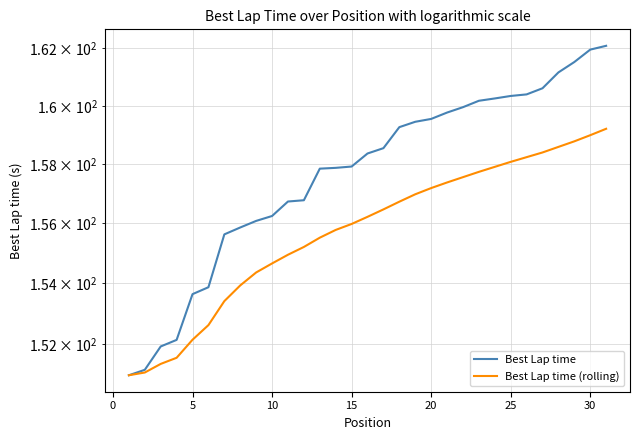

True or false: Best Lap time and Best Lap time (rolling) intersect in this chart.

False